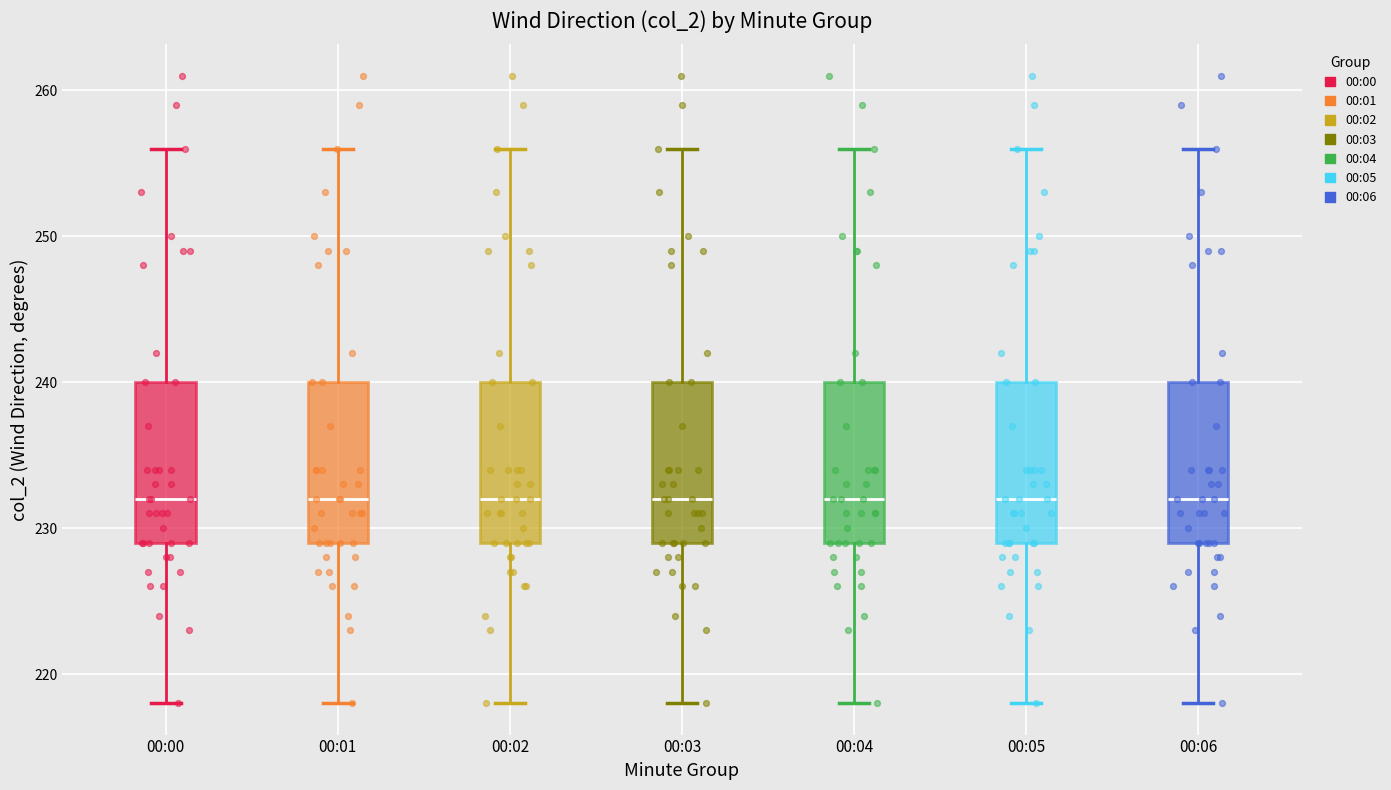

Reading left to right, transcribe this box plot: for each box, give where its median line is, the range the box spans, and where its two whiskers end, as read against the y-axis. The values are not printed on the chart, so give them approximately, as read against the axis.

00:00: median 232, box 229 to 240, whiskers 218 to 256
00:01: median 232, box 229 to 240, whiskers 218 to 256
00:02: median 232, box 229 to 240, whiskers 218 to 256
00:03: median 232, box 229 to 240, whiskers 218 to 256
00:04: median 232, box 229 to 240, whiskers 218 to 256
00:05: median 232, box 229 to 240, whiskers 218 to 256
00:06: median 232, box 229 to 240, whiskers 218 to 256